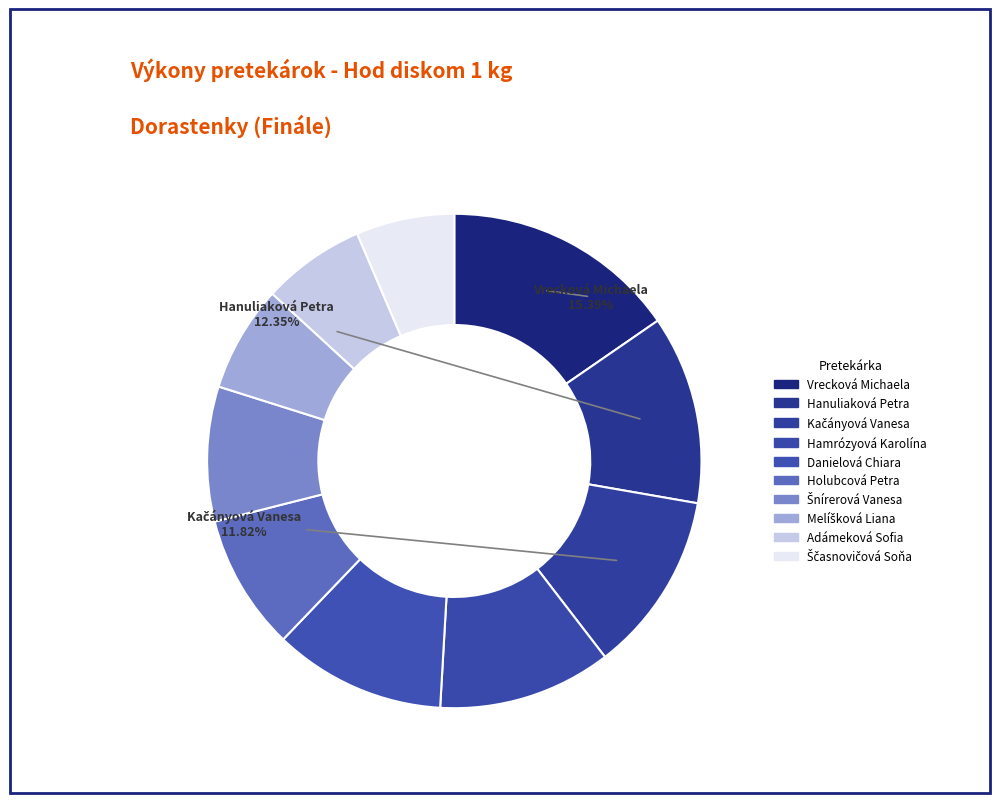

What is the total percentage of Hanuliaková Petra and Danielová Chiara?

23.6%